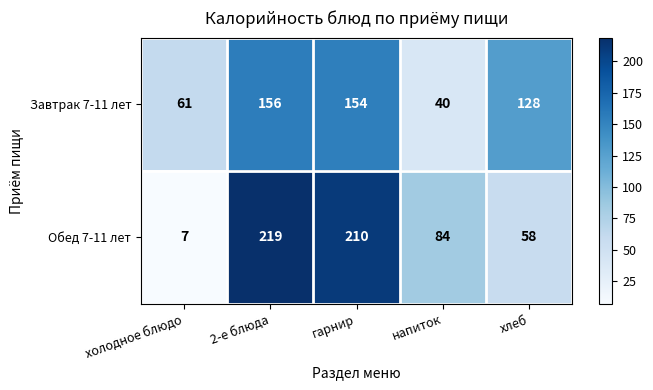

Reading left to right, transcribe all the data shown in this chart.

Завтрак 7-11 лет: холодное блюдо=61	2-е блюда=156	гарнир=154	напиток=40	хлеб=128
Обед 7-11 лет: холодное блюдо=7	2-е блюда=219	гарнир=210	напиток=84	хлеб=58